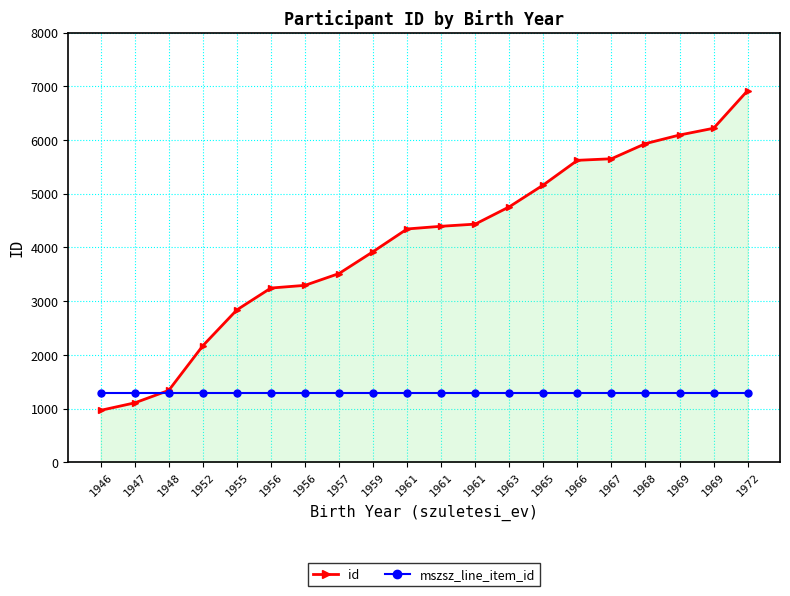

Which series has the largest range (max minus min)?

id